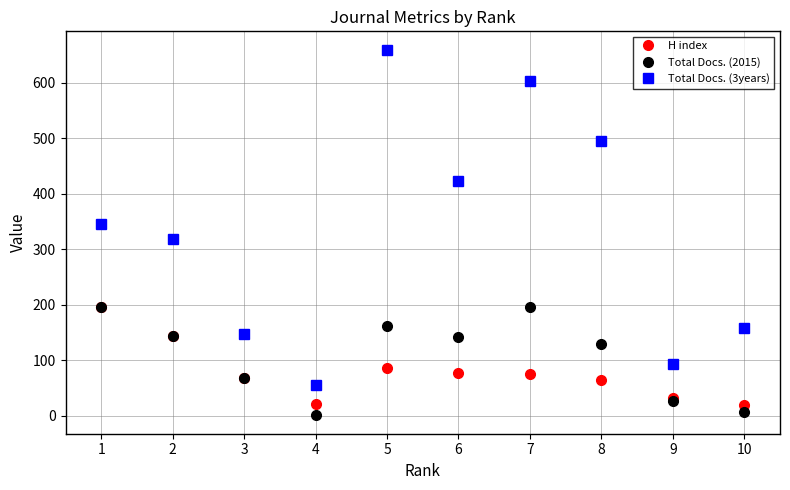

Count the number of categories in the chart.

10